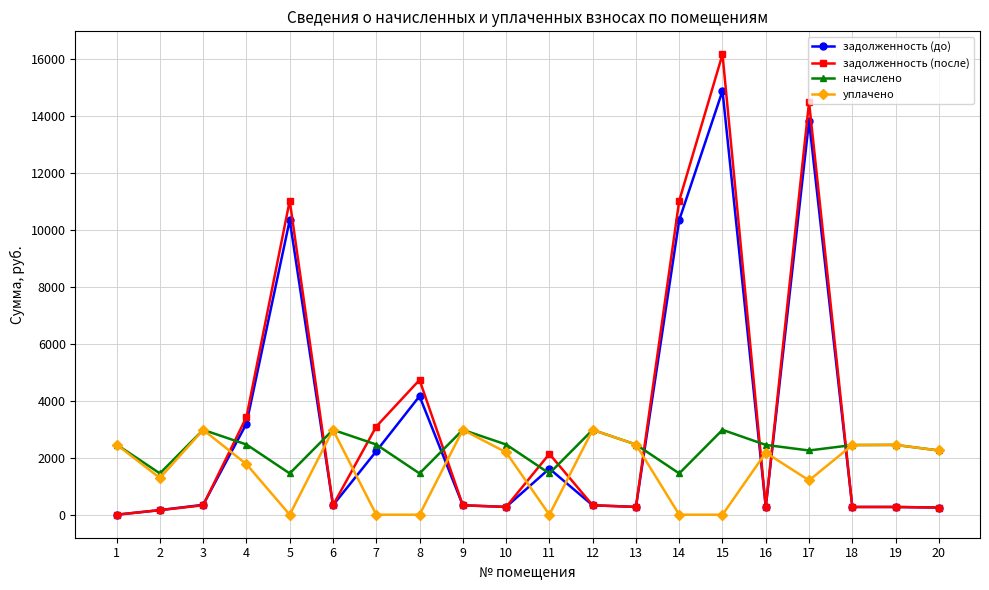

What is the sum of the задолженность (после) values at 9 and 20?

581.4